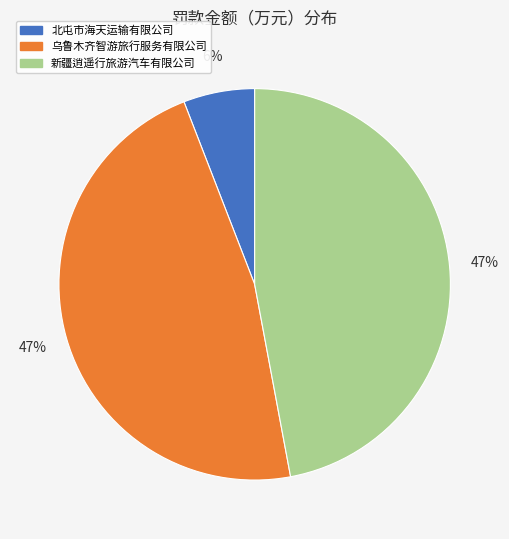

Does 乌鲁木齐智游旅行服务有限公司 account for over 50% of the chart?

No